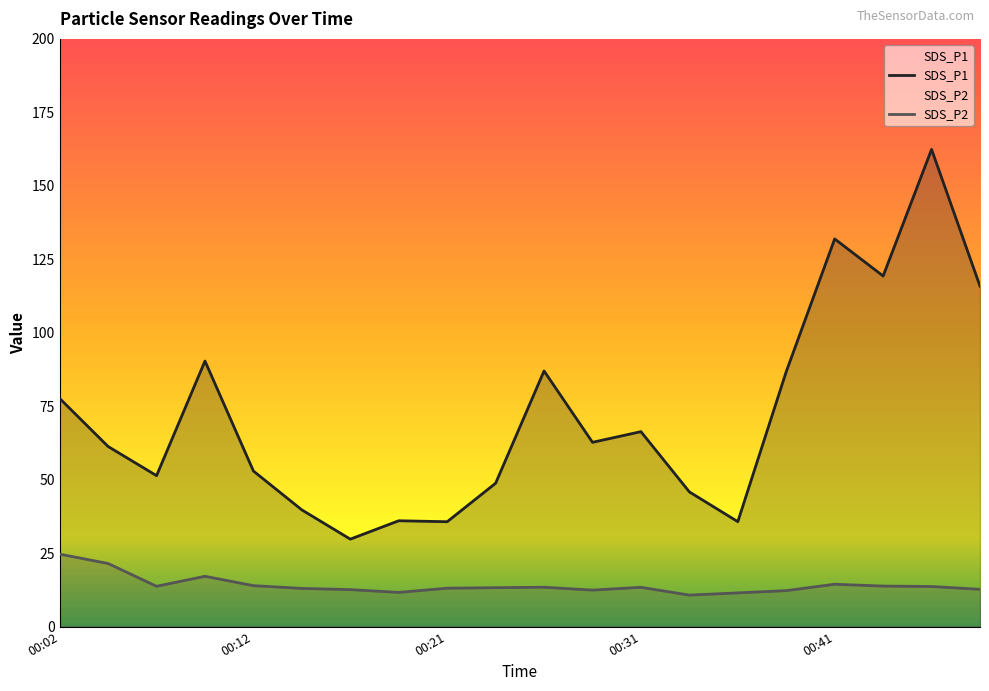

What is the spread (max minus min) of values at 00:24?

35.5